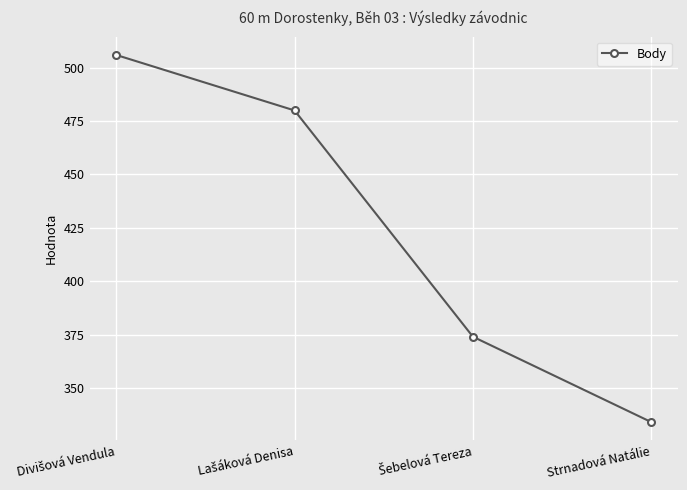

What is the sum of all values?

1694